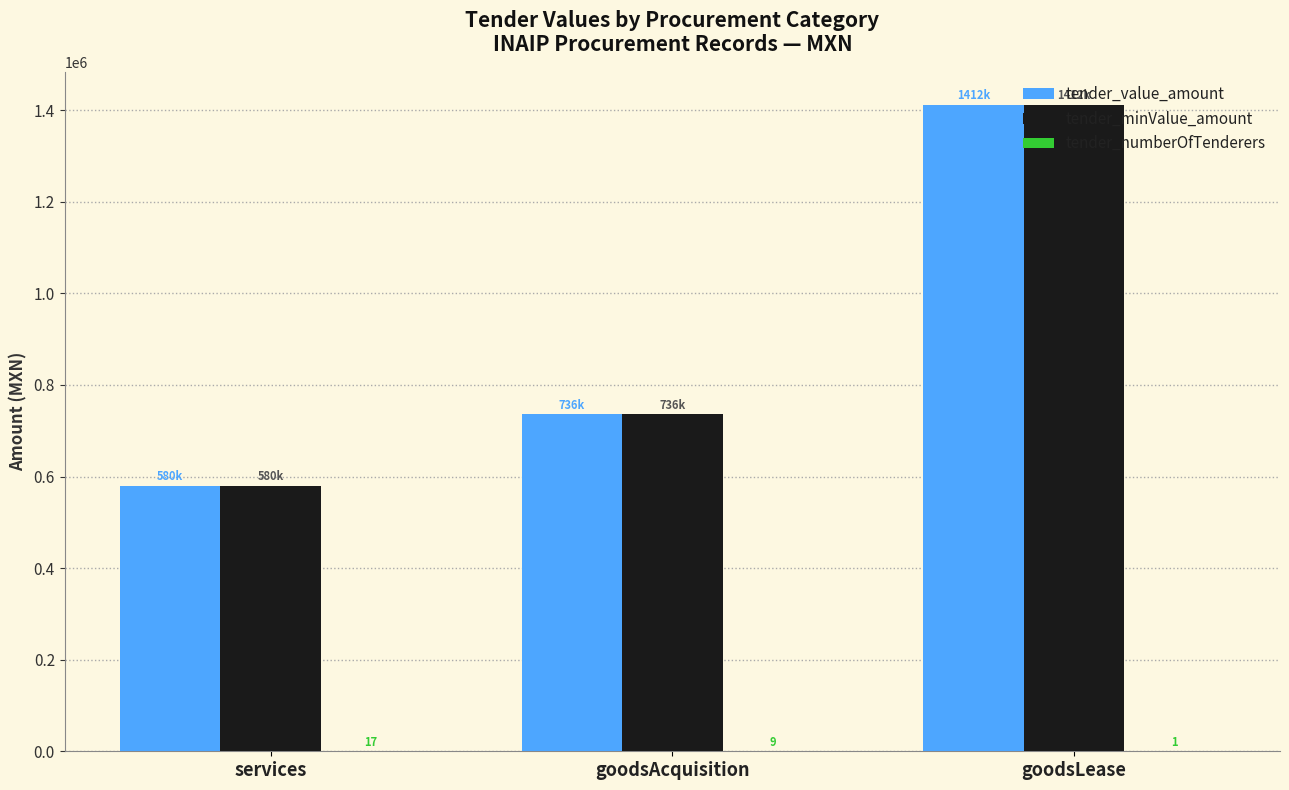

Where does the tender_value_amount series first go above 736149?

goodsAcquisition